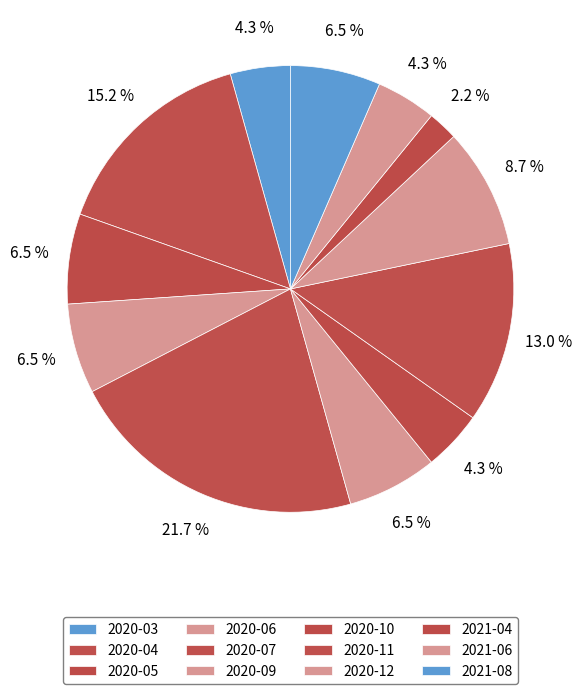

Is 2020-11 the majority of the pie?

No